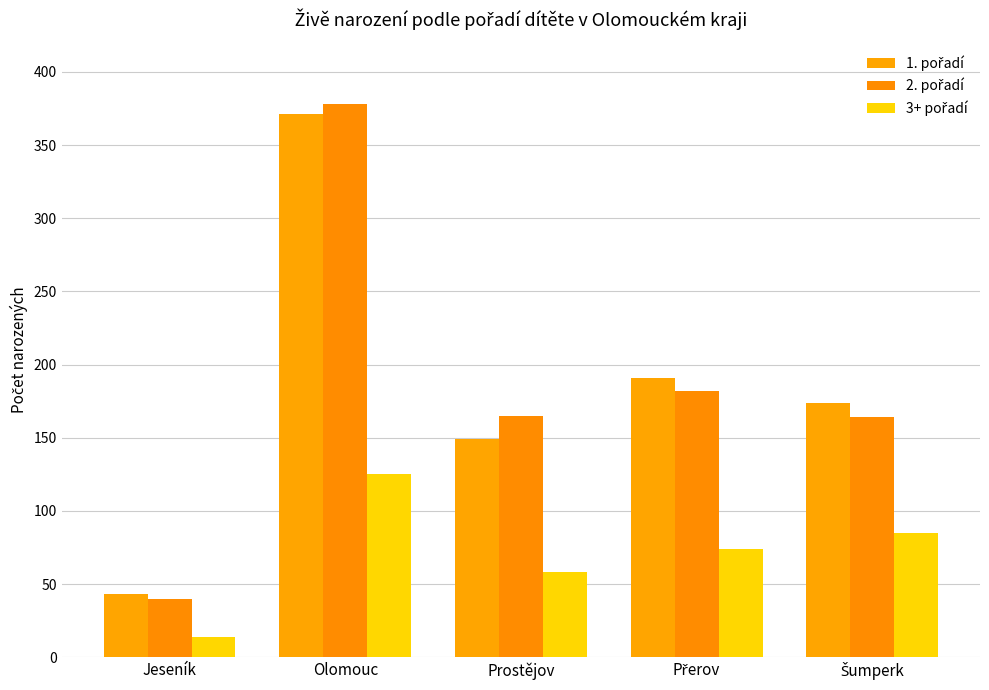

Where does the 3+ pořadí series first go above 74?

Olomouc